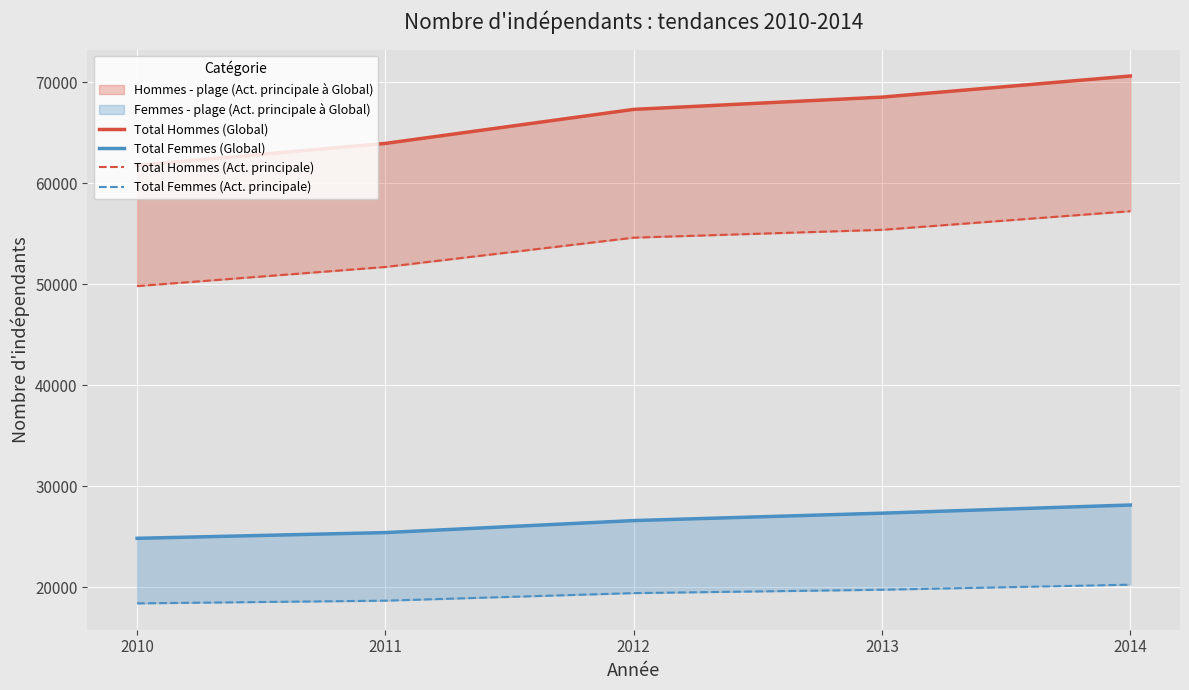

Reading left to right, list all the values displayed in this chart.

Total Hommes (Global): 61783	63951	67320	68535	70626
Total Femmes (Global): 24847	25415	26604	27337	28146
Total Hommes (Act. principale): 49821	51715	54618	55394	57239
Total Femmes (Act. principale): 18407	18673	19421	19756	20257